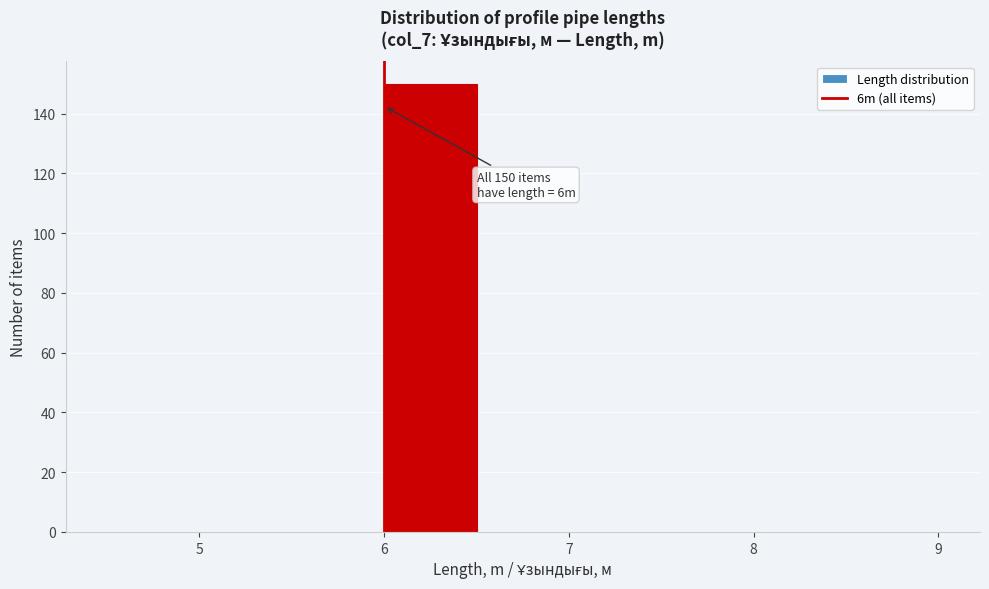

Over which range of the x-axis is the bar tallest?

6.0 to 6.5